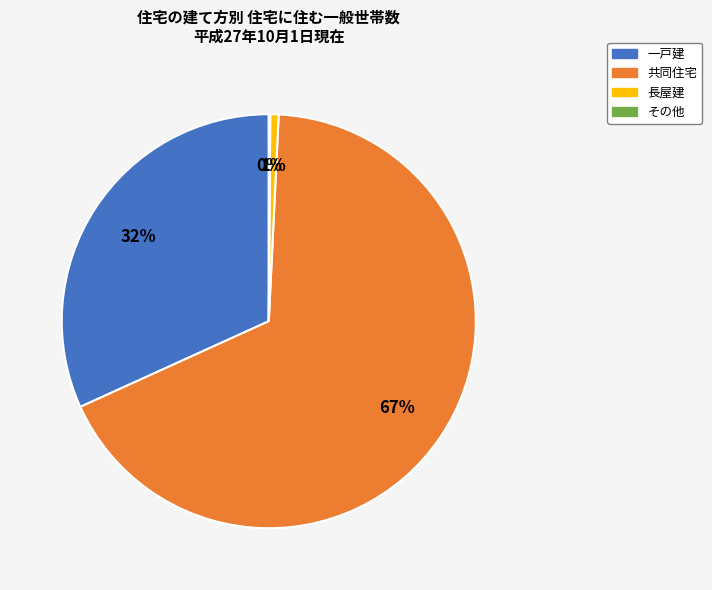

To the nearest percent, what is the combined percentage of 共同住宅 and 長屋建?

68%